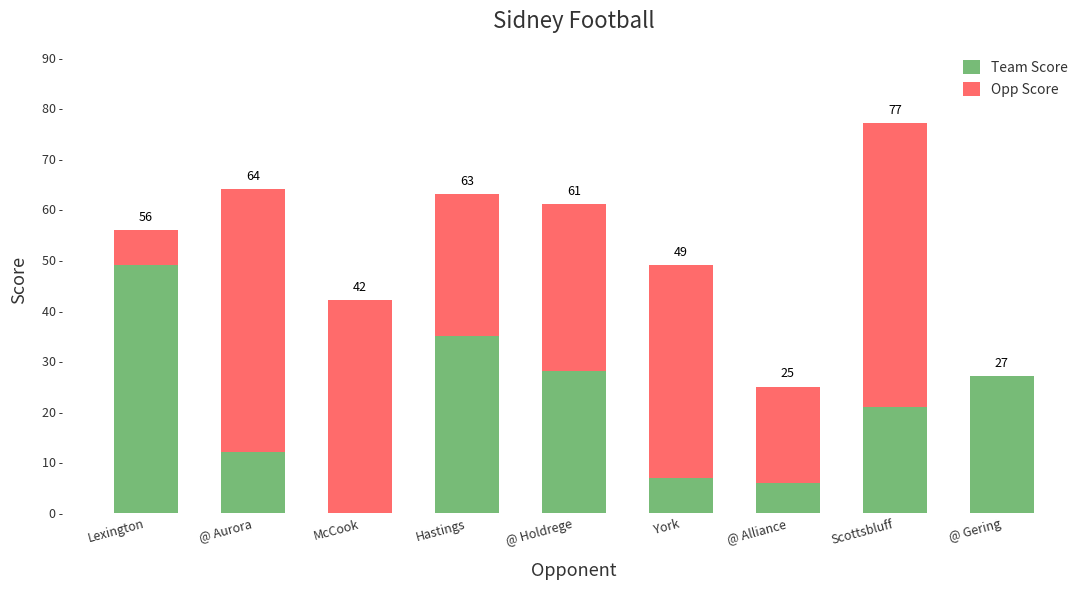

Rank the series at McCook from highest to lowest value.

Opp Score, Team Score